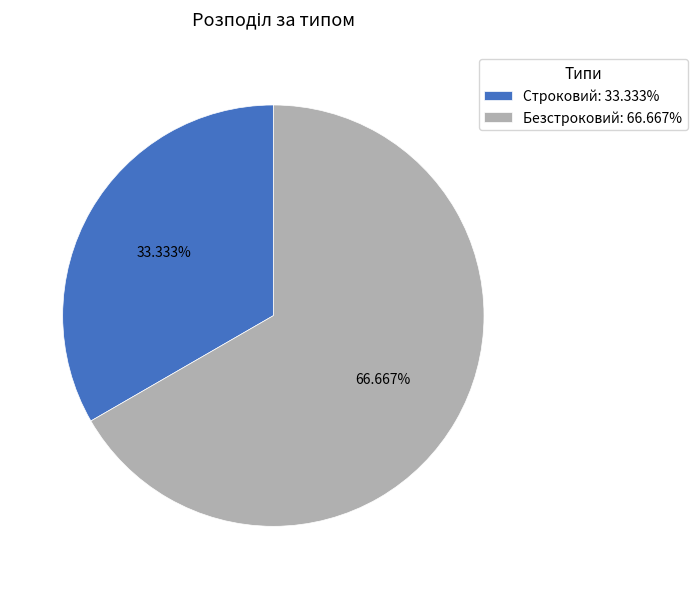

What is the smallest slice in the pie chart?

Строковий